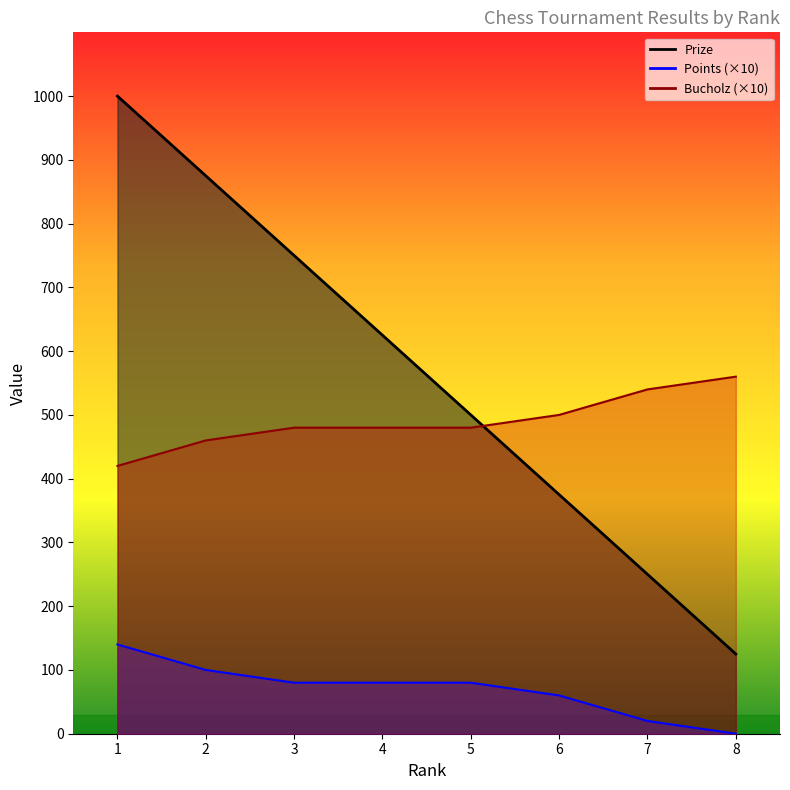

How many categories are shown in the chart?

8